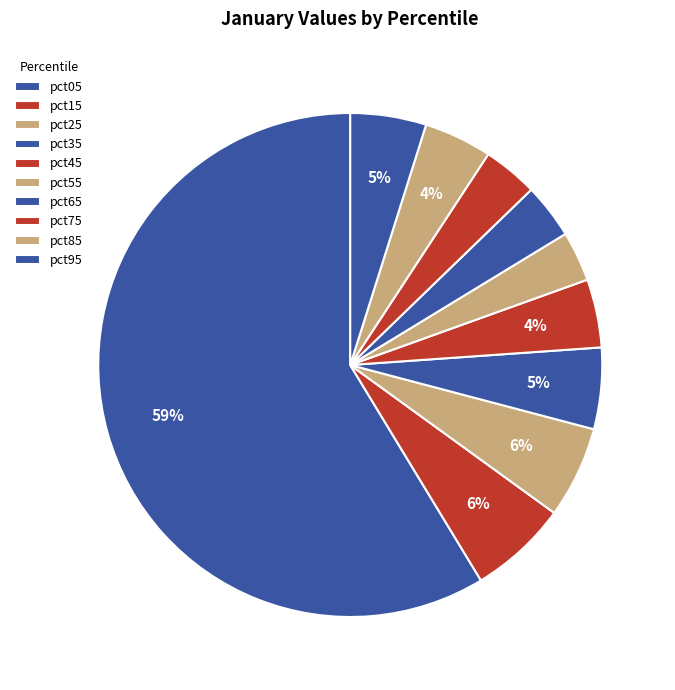

What is the smallest slice in the pie chart?

pct55